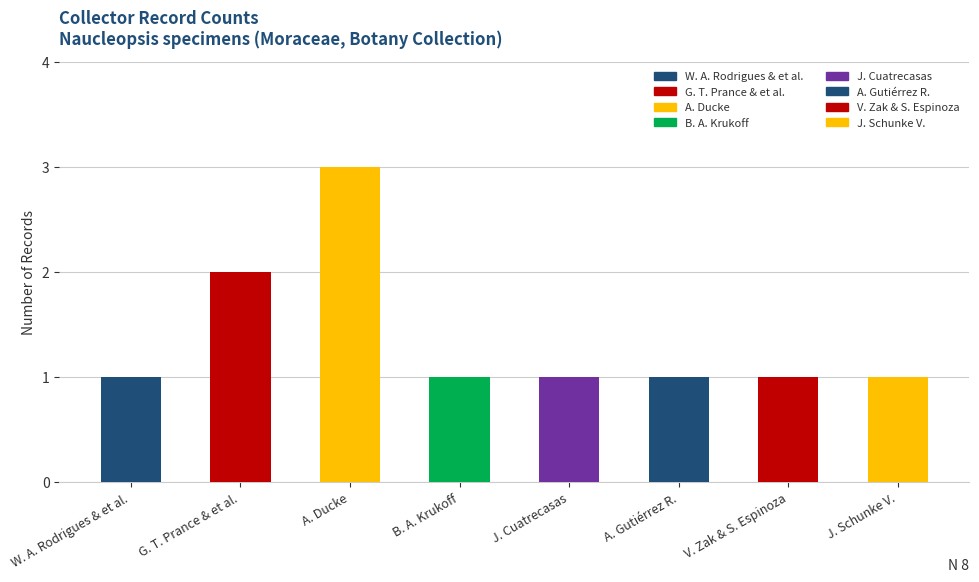

Reading left to right, list all the values displayed in this chart.

1	2	3	1	1	1	1	1